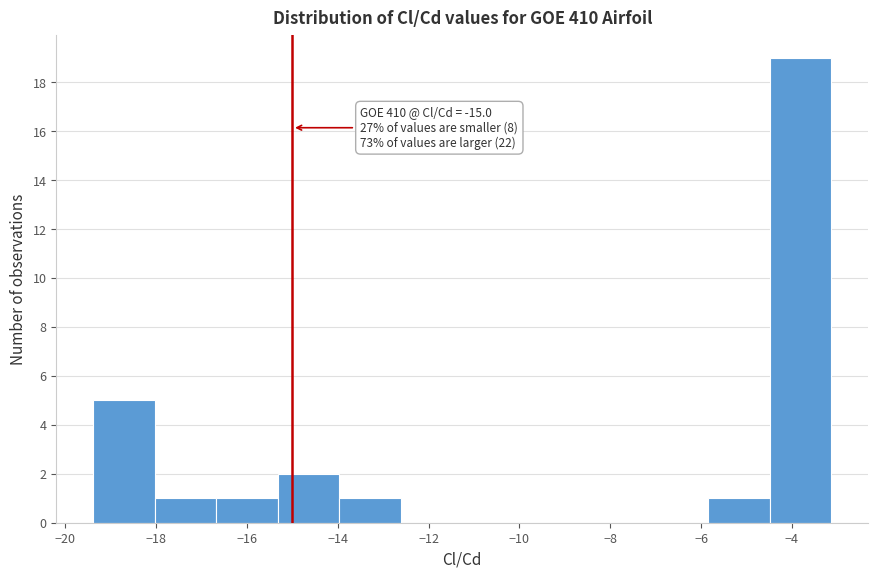

Over which range of the x-axis is the bar tallest?

-4.4 to -3.2